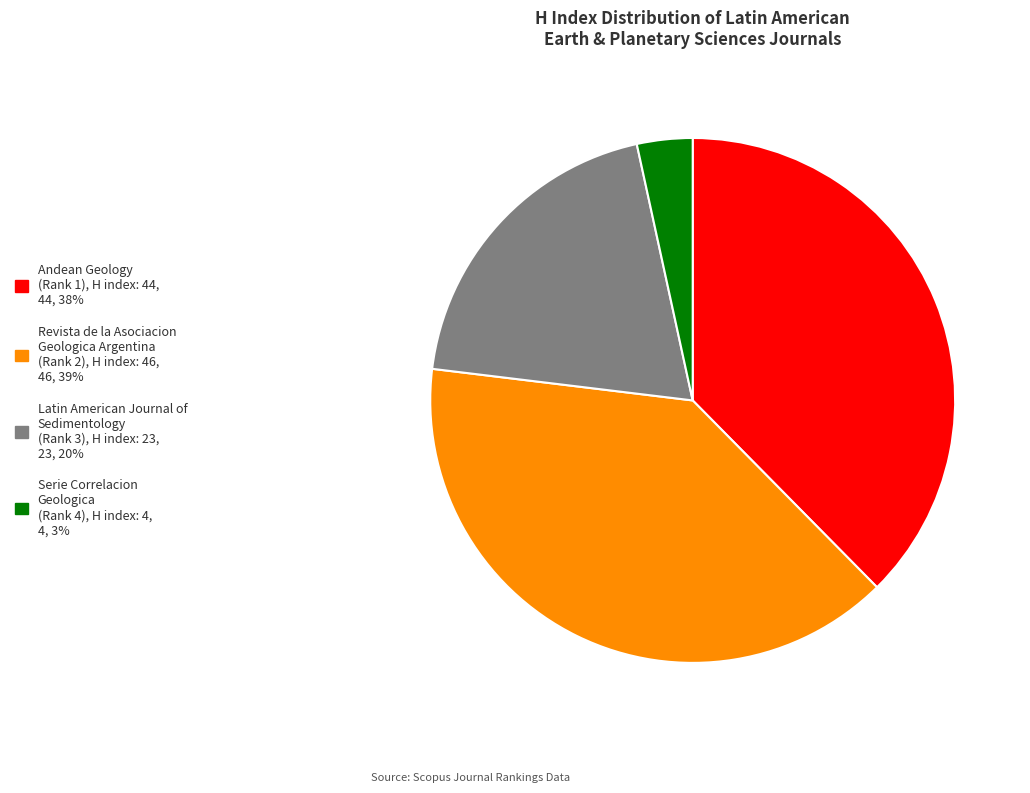

Rank the categories by value from lowest to highest.

Serie Correlacion Geologica (Rank 4), H index: 4, Latin American Journal of Sedimentology (Rank 3), H index: 23, Andean Geology (Rank 1), H index: 44, Revista de la Asociacion Geologica Argentina (Rank 2), H index: 46